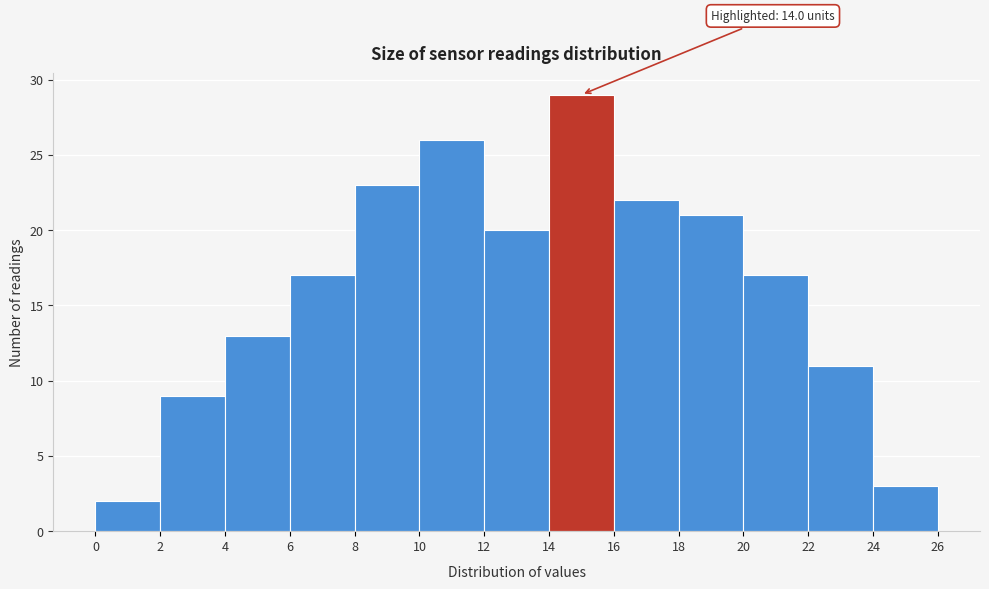

Over which range of the x-axis is the bar tallest?

14 to 16